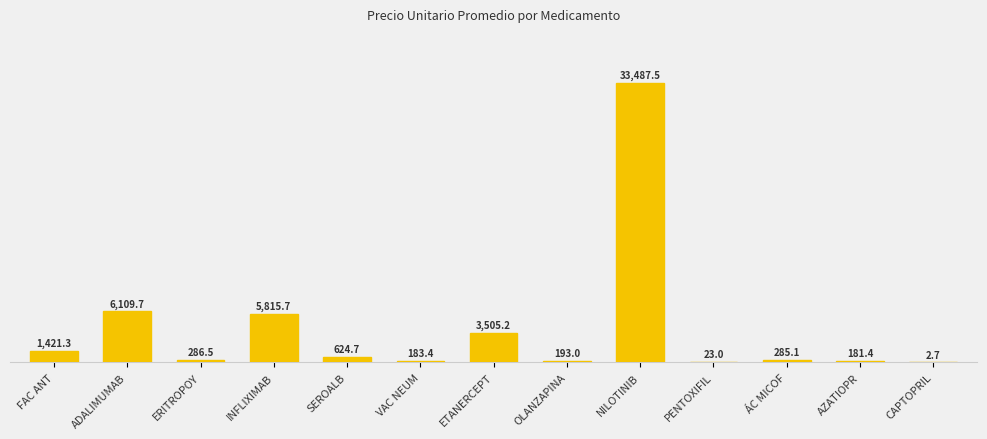

What is the change in value from ERITROPOY to OLANZAPINA?

-93.5